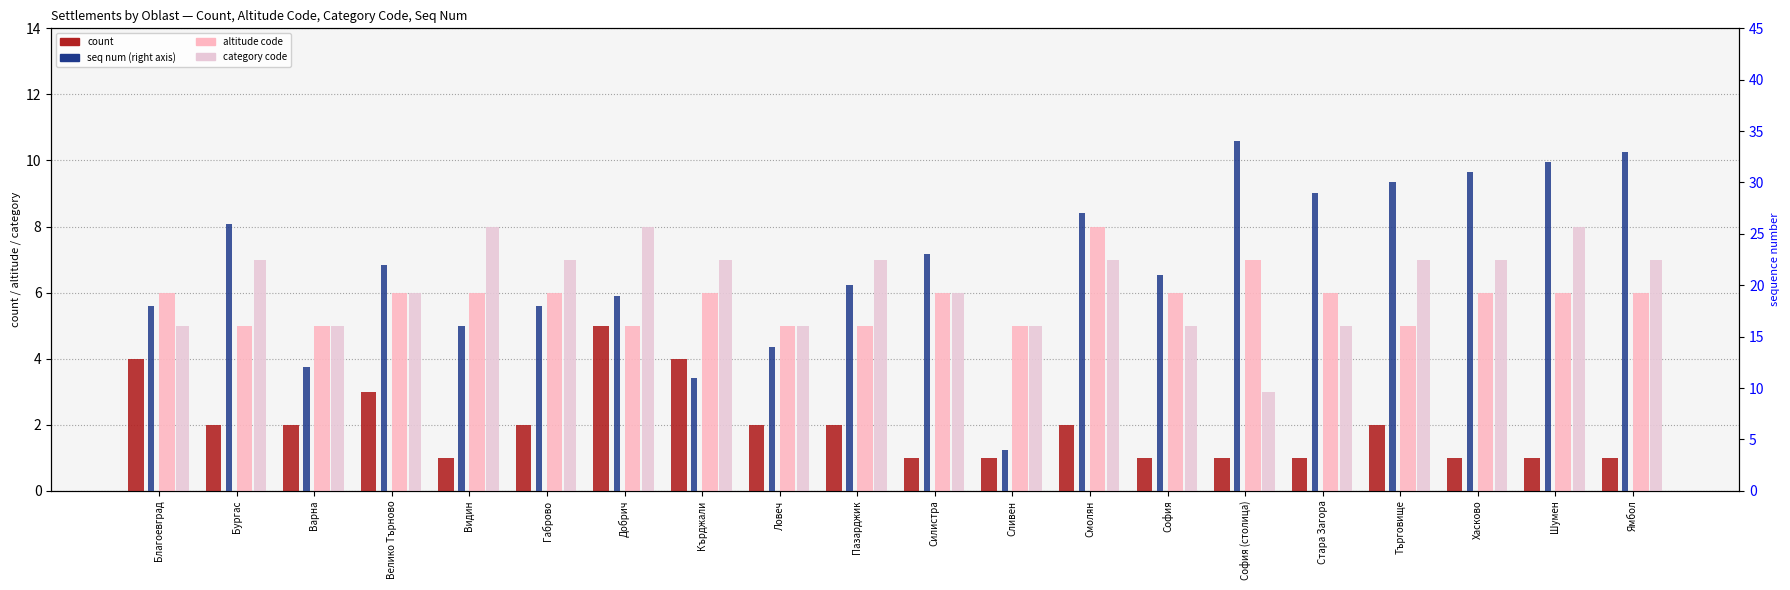

How many distinct data groups are displayed?

4